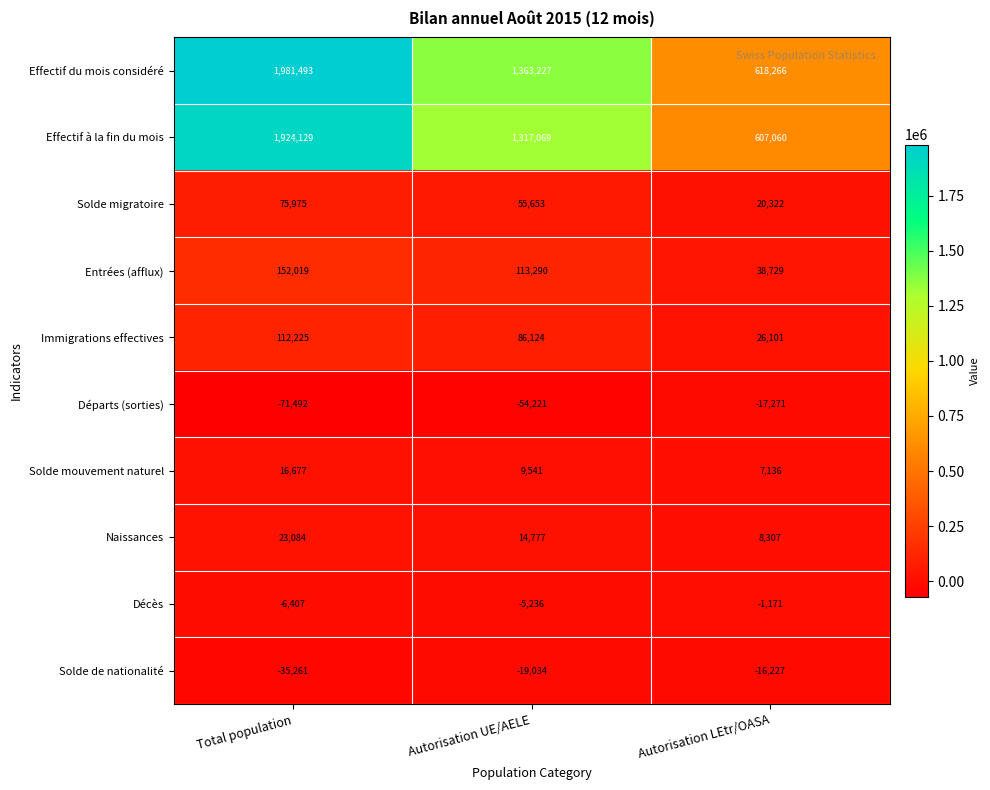

At Total population, list the series in order from largest to smallest.

Effectif du mois considéré, Effectif à la fin du mois, Entrées (afflux), Immigrations effectives, Solde migratoire, Naissances, Solde mouvement naturel, Décès, Solde de nationalité, Départs (sorties)